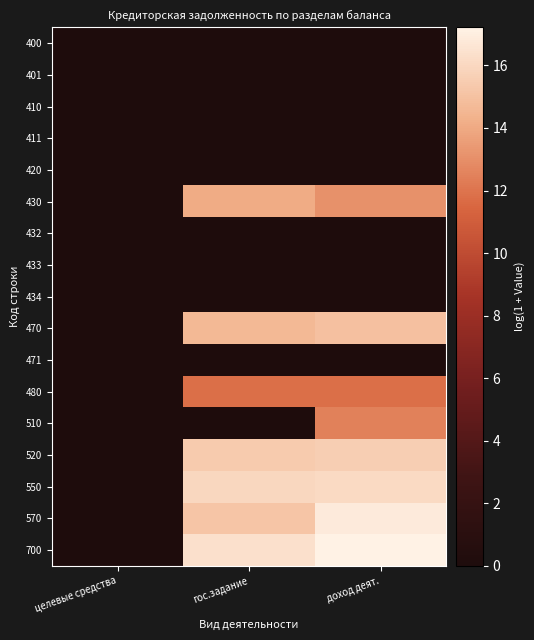

Reading left to right, list all the values displayed in this chart.

400: целевые средства=0.0	гос.задание=0.0	доход деят.=0.0
401: целевые средства=0.0	гос.задание=0.0	доход деят.=0.0
410: целевые средства=0.0	гос.задание=0.0	доход деят.=0.0
411: целевые средства=0.0	гос.задание=0.0	доход деят.=0.0
420: целевые средства=0.0	гос.задание=0.0	доход деят.=0.0
430: целевые средства=0.0	гос.задание=14.1	доход деят.=13.1
432: целевые средства=0.0	гос.задание=0.0	доход деят.=0.0
433: целевые средства=0.0	гос.задание=0.0	доход деят.=0.0
434: целевые средства=0.0	гос.задание=0.0	доход деят.=0.0
470: целевые средства=0.0	гос.задание=14.6	доход деят.=15.0
471: целевые средства=0.0	гос.задание=0.0	доход деят.=0.0
480: целевые средства=0.0	гос.задание=11.8	доход деят.=11.8
510: целевые средства=0.0	гос.задание=0.0	доход деят.=12.5
520: целевые средства=0.0	гос.задание=15.4	доход деят.=15.6
550: целевые средства=0.0	гос.задание=16.0	доход деят.=16.1
570: целевые средства=0.0	гос.задание=15.2	доход деят.=16.8
700: целевые средства=0.0	гос.задание=16.3	доход деят.=17.2